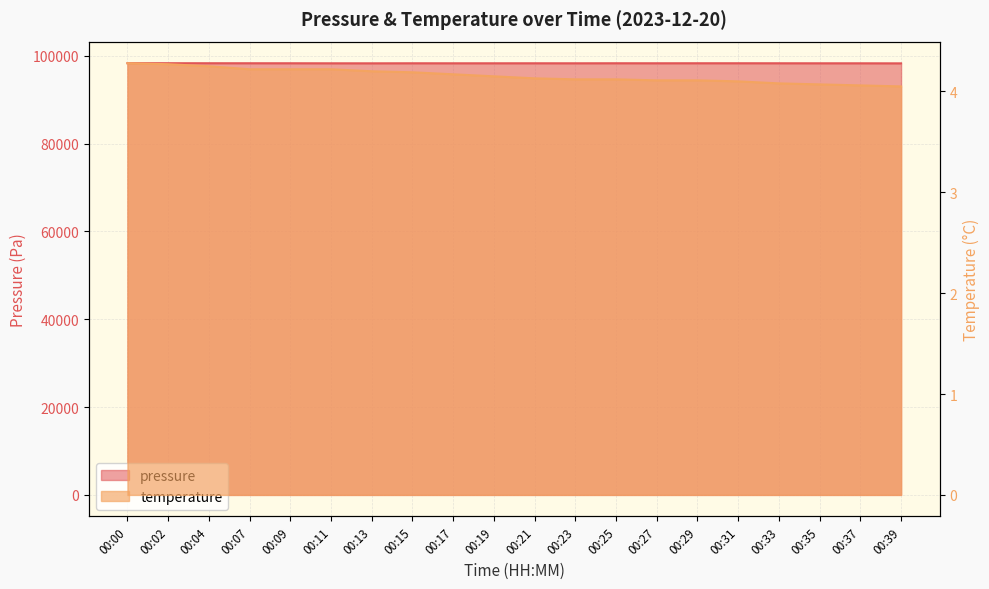

At which label is pressure closest to 98272?

00:21